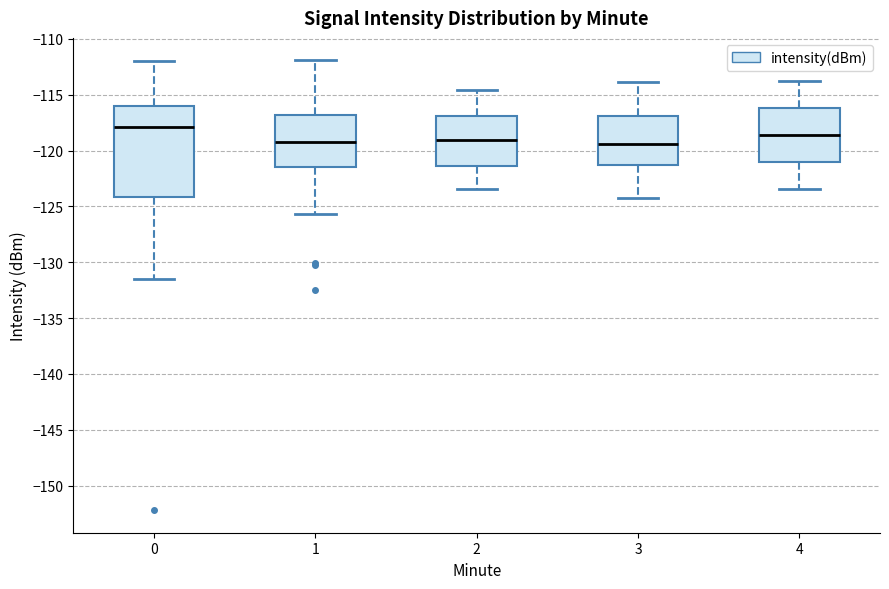

Which box has the highest median line?

0